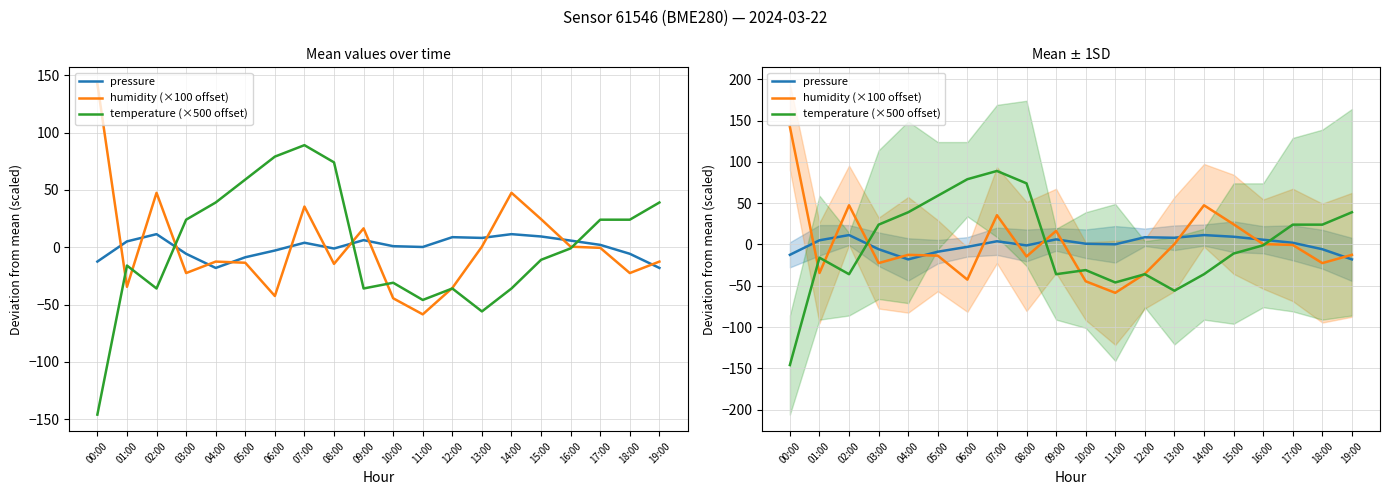

How many lines are shown in the chart?

3